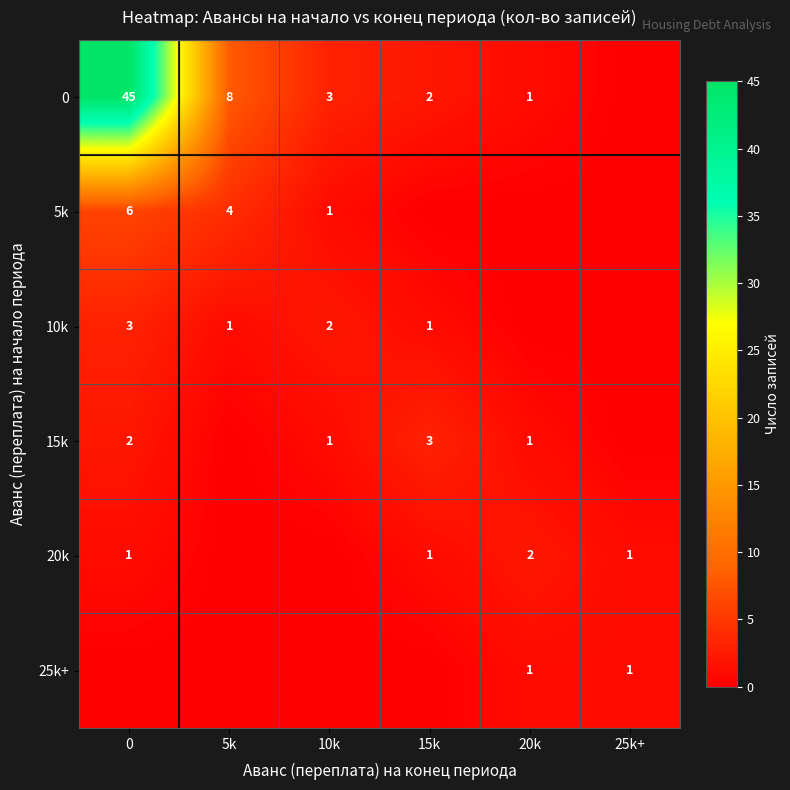

The 15k series shows 1 at 20k. True or false?

True